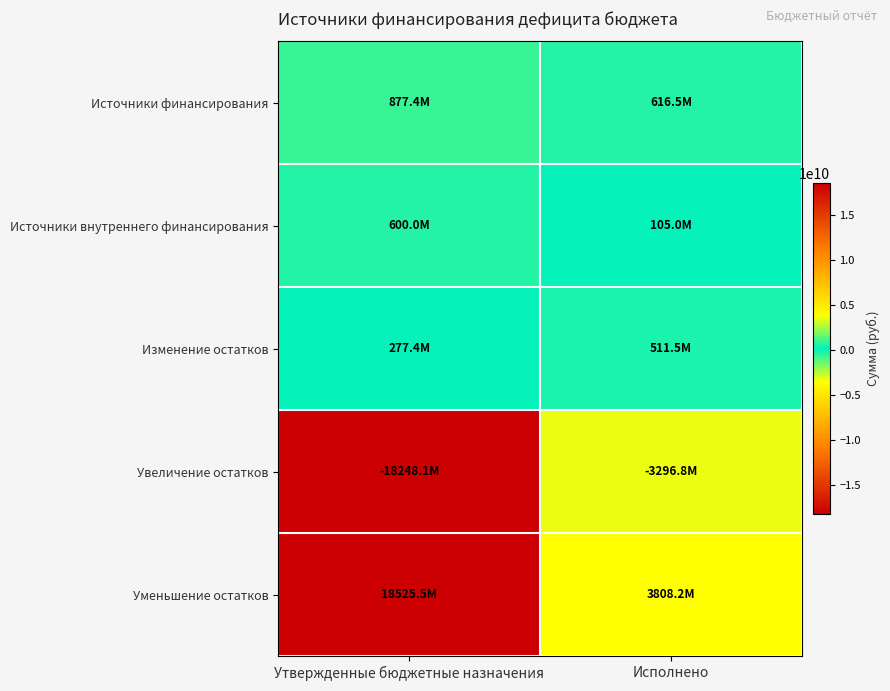

Rank the series by their maximum value, from lowest to highest.

Увеличение остатков, Изменение остатков, Источники внутреннего финансирования, Источники финансирования, Уменьшение остатков